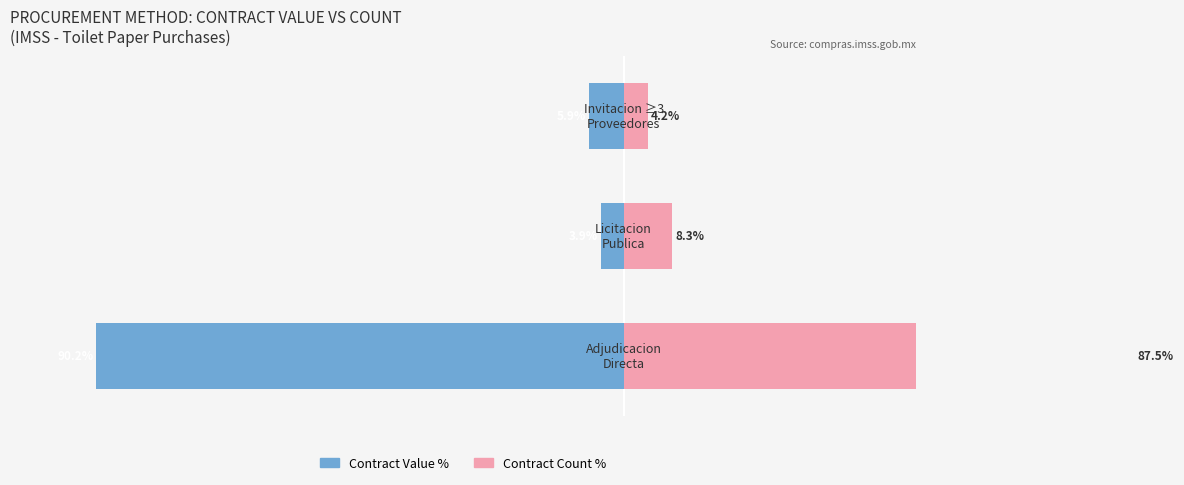

Does the chart contain any negative values?

Yes